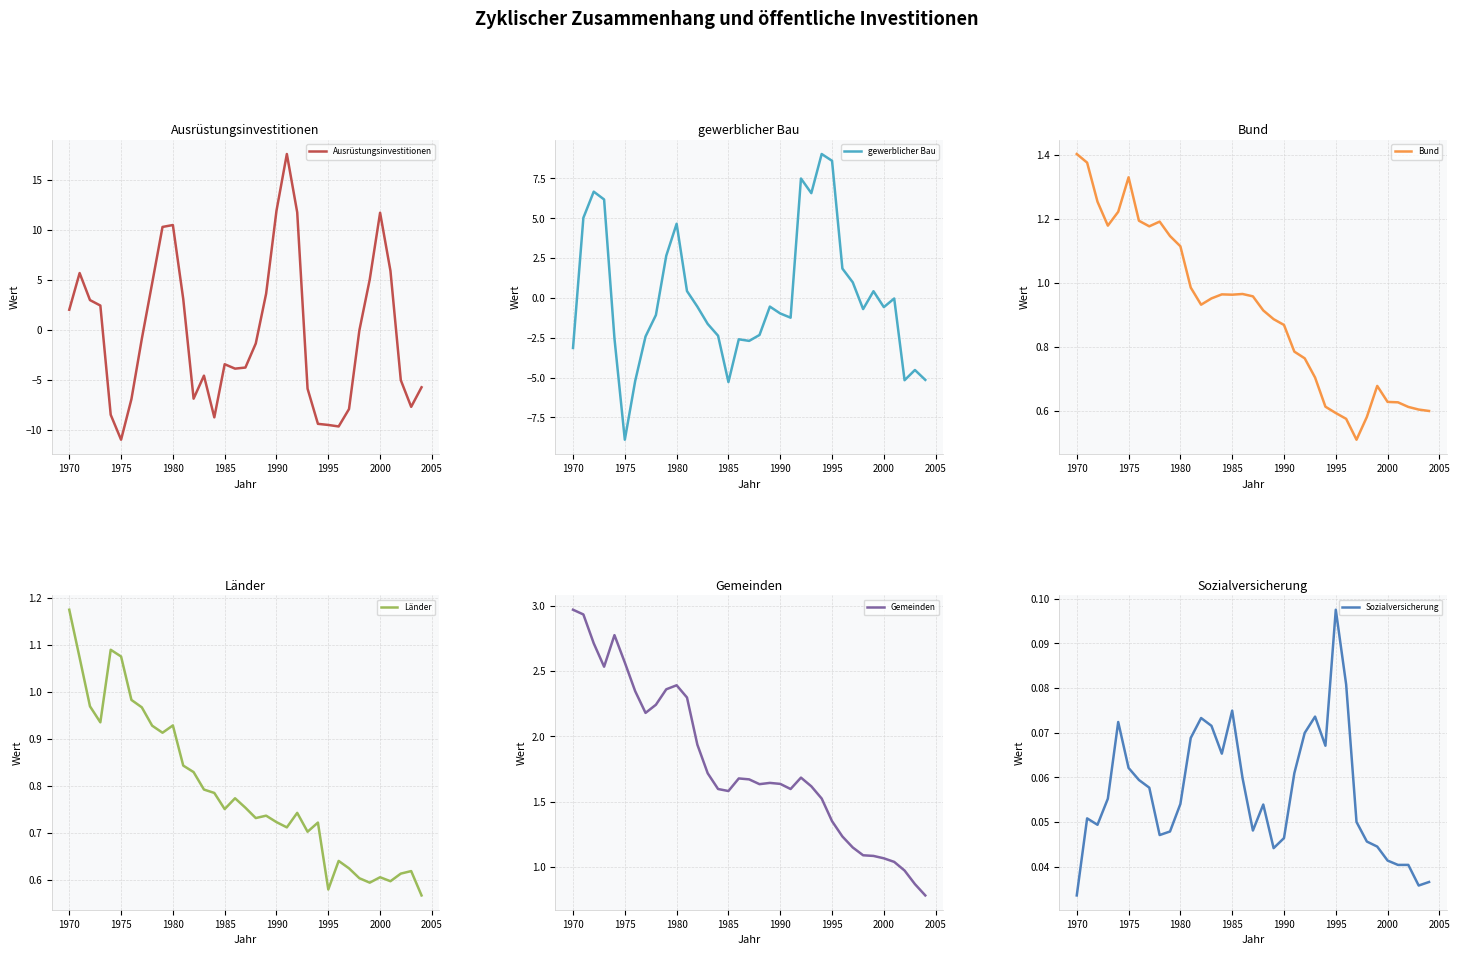

At which label does Ausrüstungsinvestitionen reach its minimum?

1975